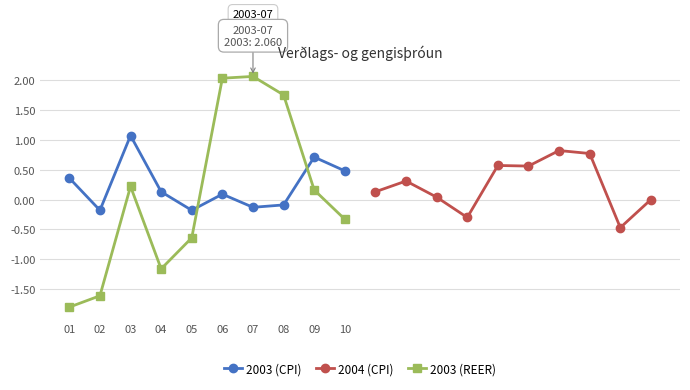

True or false: 2003 (REER) has more than 0 interior local peaks.

True